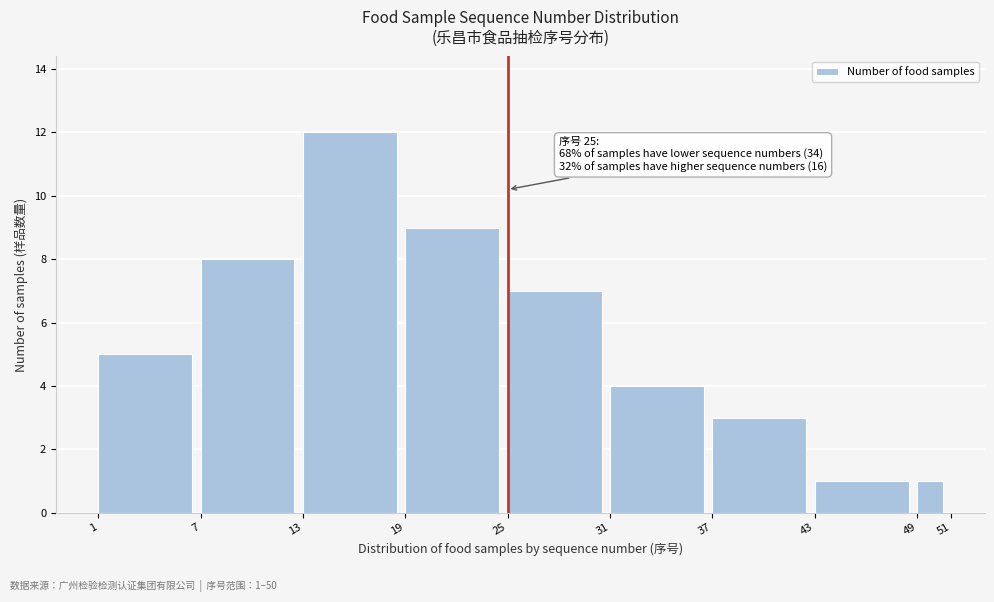

Reading right to left, what are all the values shown in this chart?

1	1	3	4	7	9	12	8	5